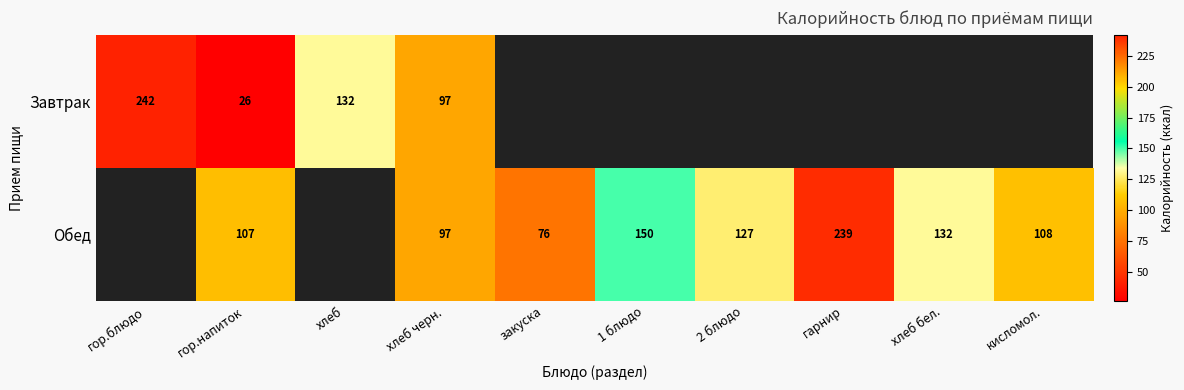

Which has a higher value, гор.напиток or хлеб черн.?

хлеб черн.